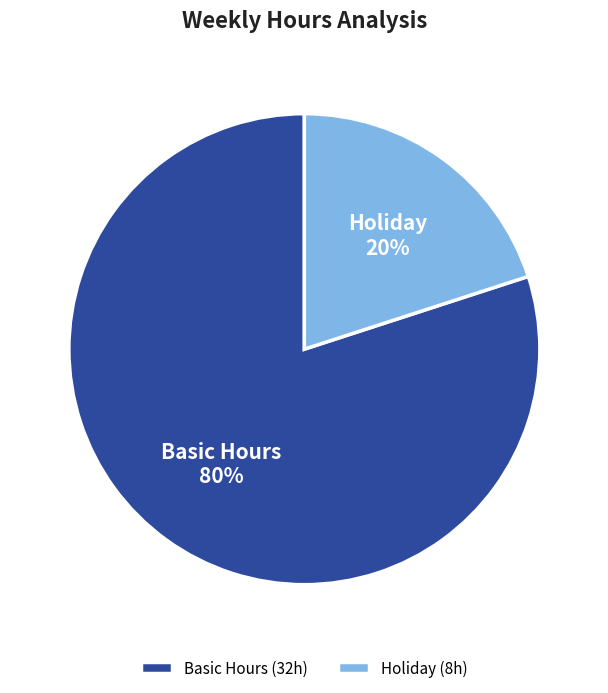

To the nearest percent, what portion does Holiday represent?

20%